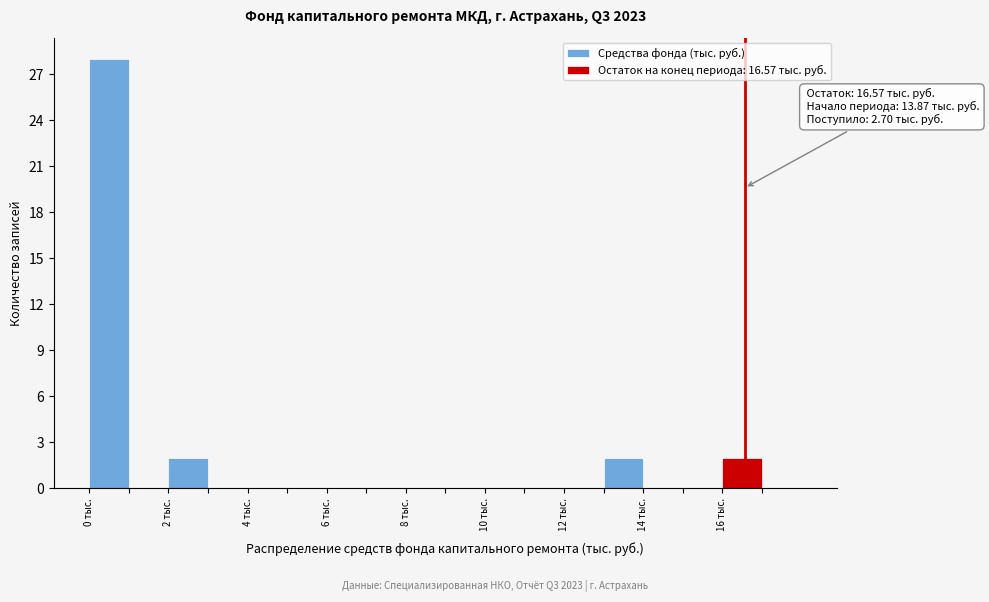

Which range on the x-axis has the tallest bar?

0 to 1